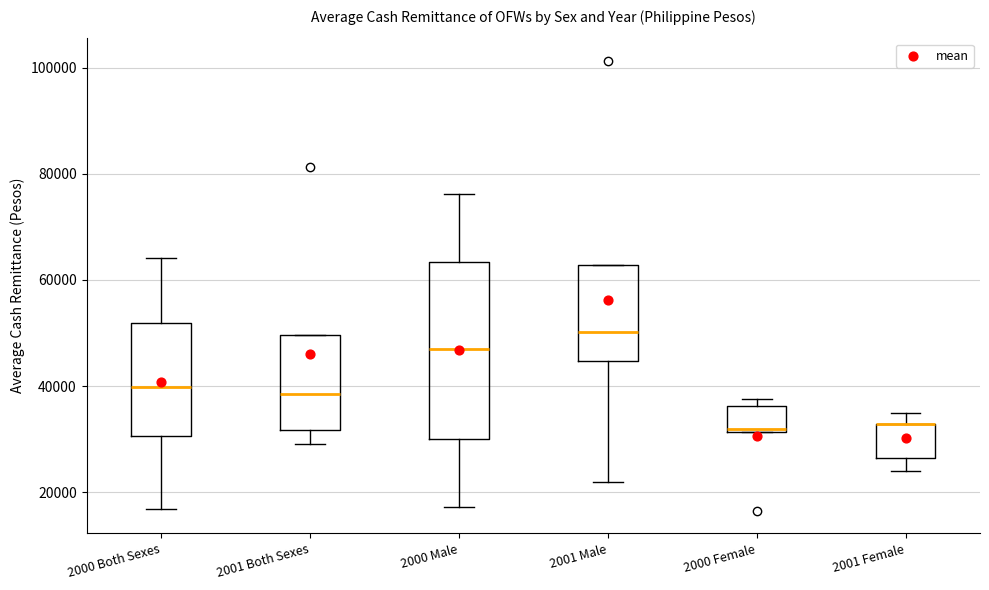

Where is the lower edge of the box for 2001 Male on the y-axis? The values are not printed on the chart, so give them approximately, as read against the axis.

44000